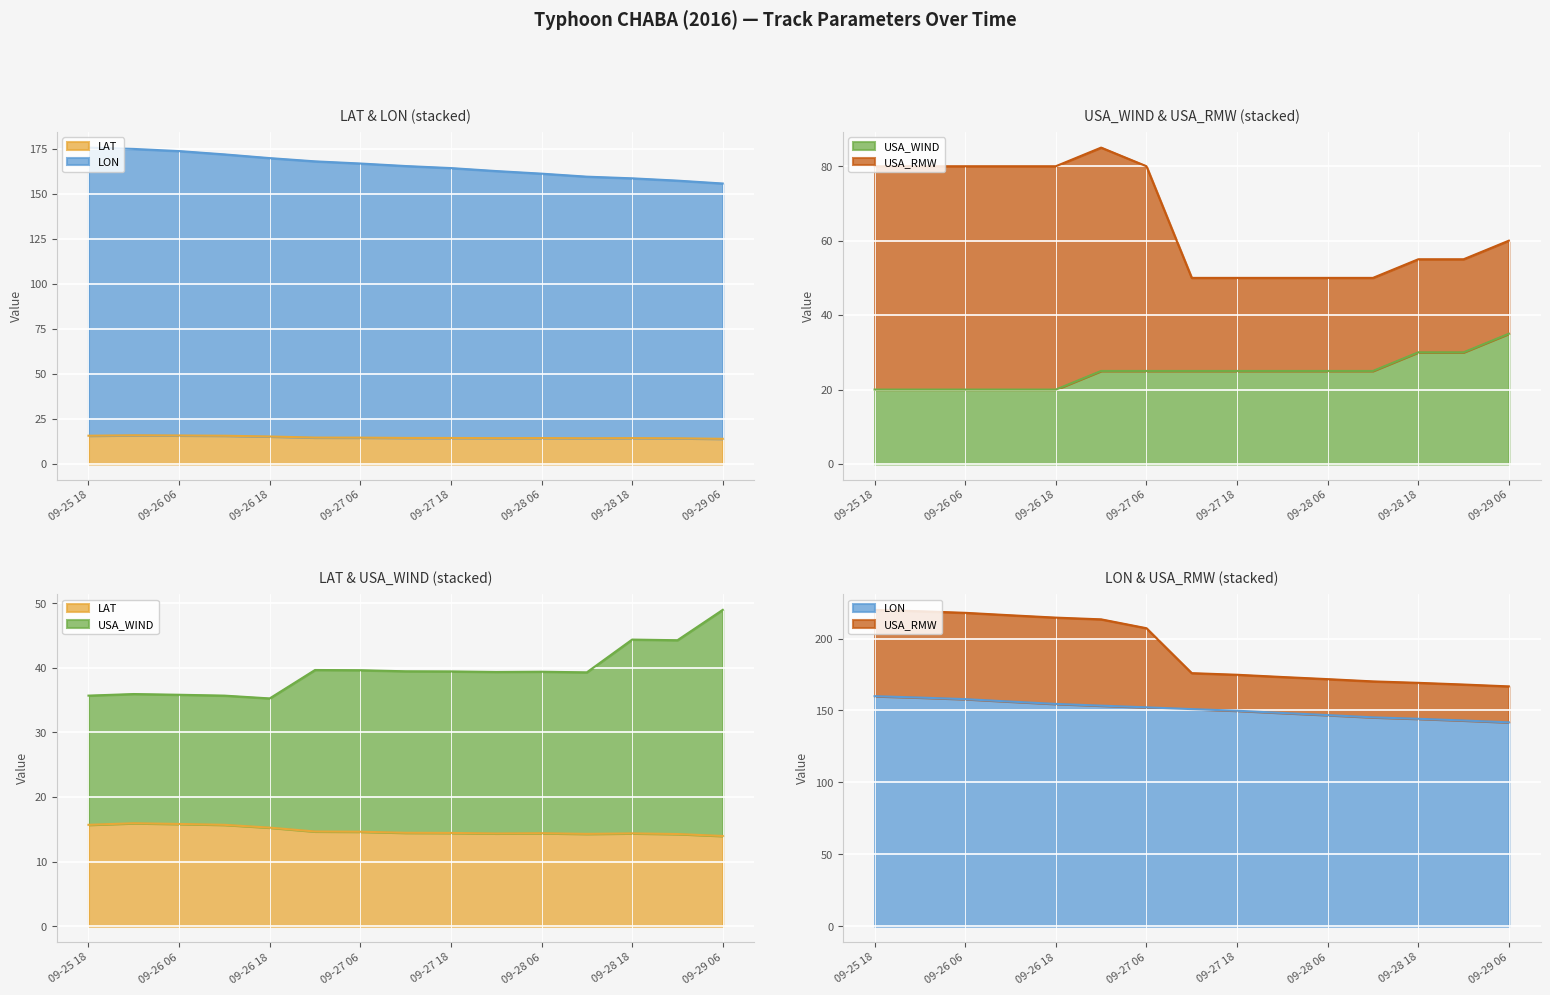

At which category is the sum across all series the highest?

09-25 18